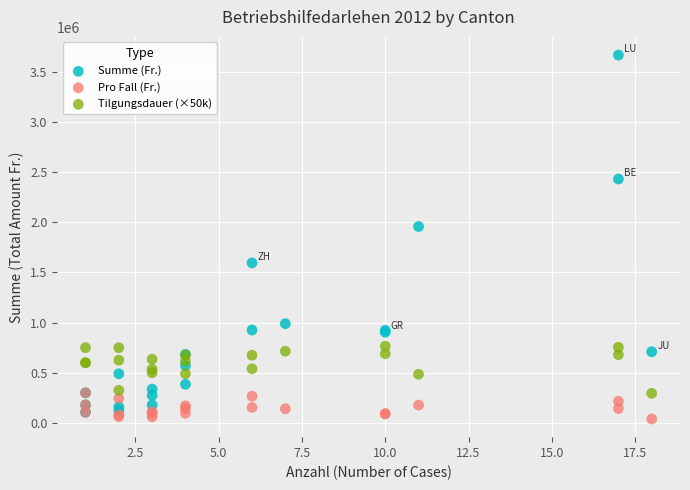

Which series reaches the minimum Y coordinate?

Pro Fall (Fr.)